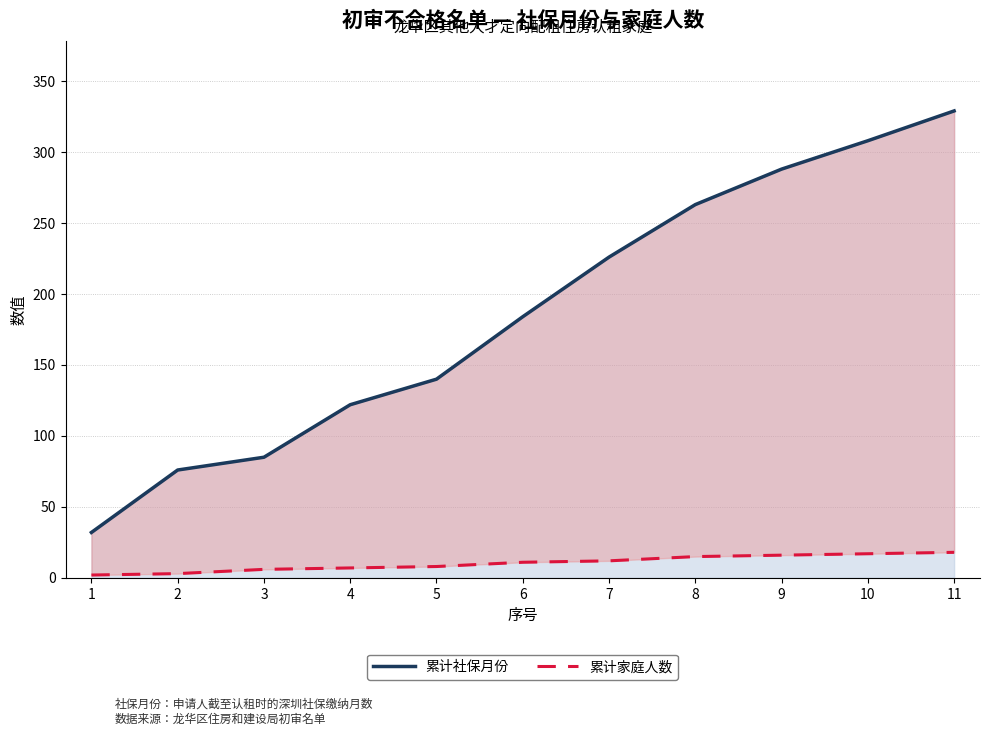

Which category has the highest value across all series?

11